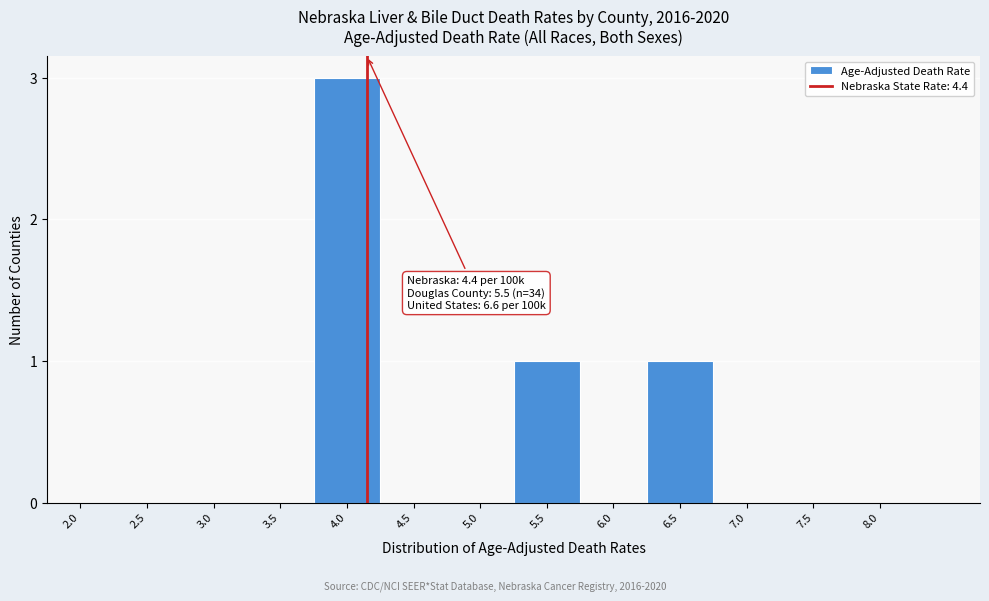

Reading right to left, transcribe all the data shown in this chart.

8.0=0	7.5=0	7.0=0	6.5=1	6.0=0	5.5=1	5.0=0	4.5=0	4.0=3	3.5=0	3.0=0	2.5=0	2.0=0